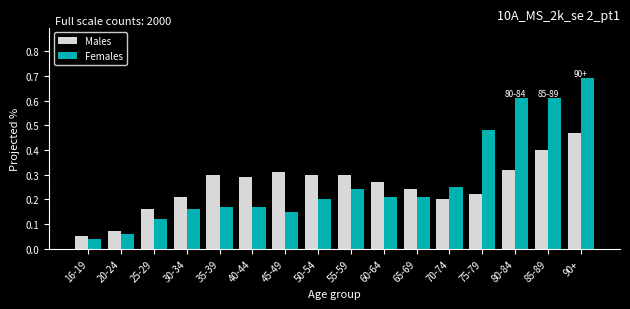

The value of Females at 50-54 is 0.1. True or false?

False